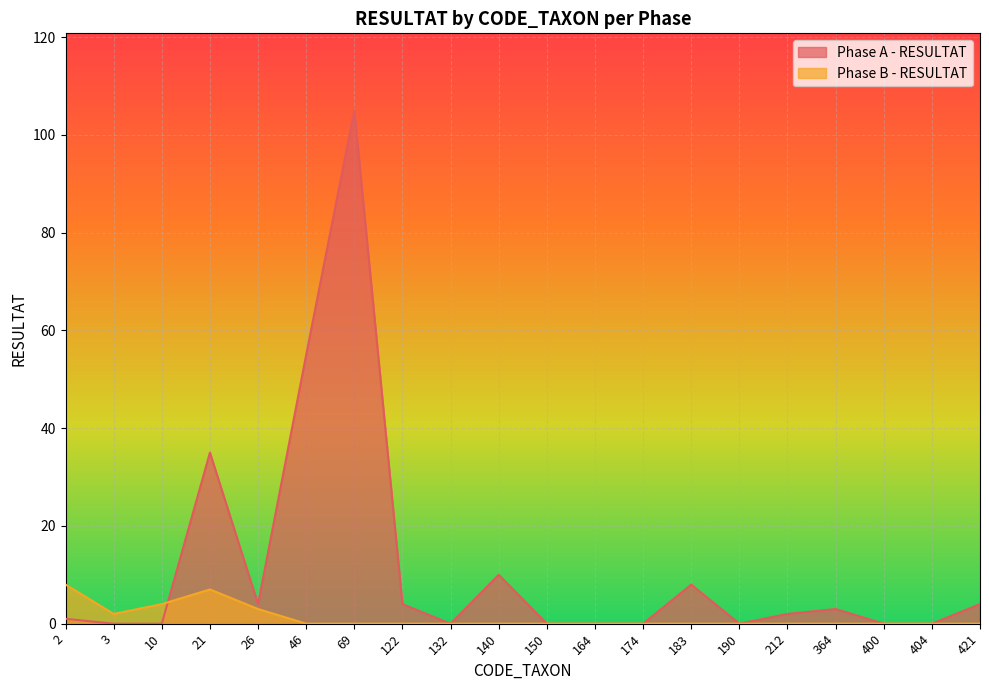

Reading left to right, list all the values displayed in this chart.

Phase A - RESULTAT: 2=1	3=0	10=0	21=35	26=4	46=55	69=105	122=4	132=0	140=10	150=0	164=0	174=0	183=8	190=0	212=2	364=3	400=0	404=0	421=4
Phase B - RESULTAT: 2=8	3=2	10=4	21=7	26=3	46=0	69=0	122=0	132=0	140=0	150=0	164=0	174=0	183=0	190=0	212=0	364=0	400=0	404=0	421=0